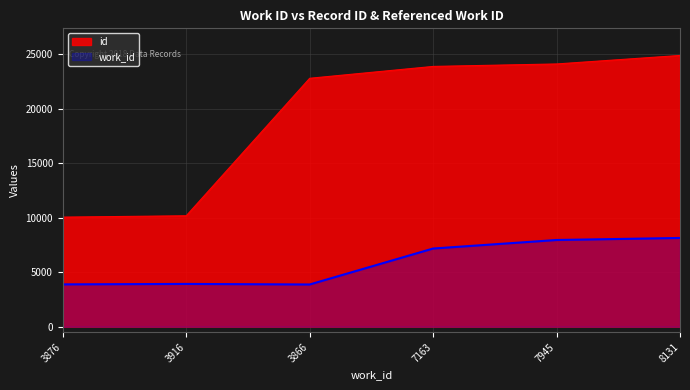

What is the average value of the id series?

19299